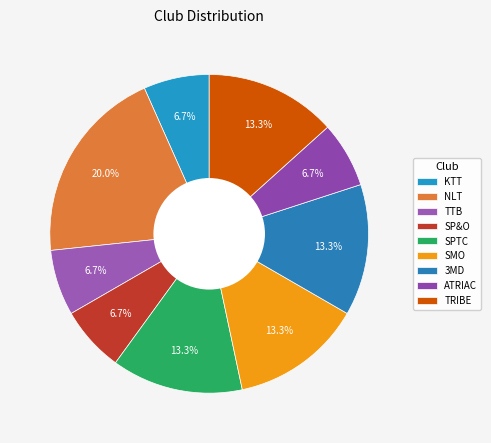

To the nearest percent, what is the difference between the SP&O and SPTC slice percentages?

7%